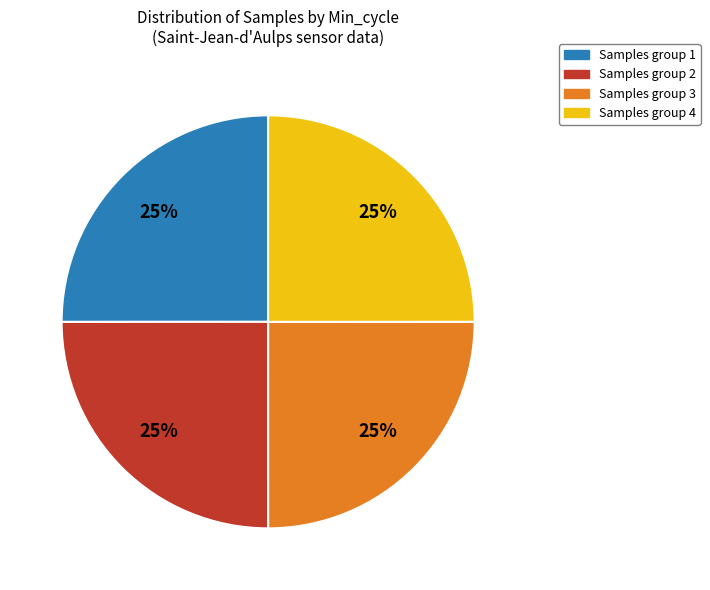

True or false: Samples group 3 accounts for 11% of the total.

False